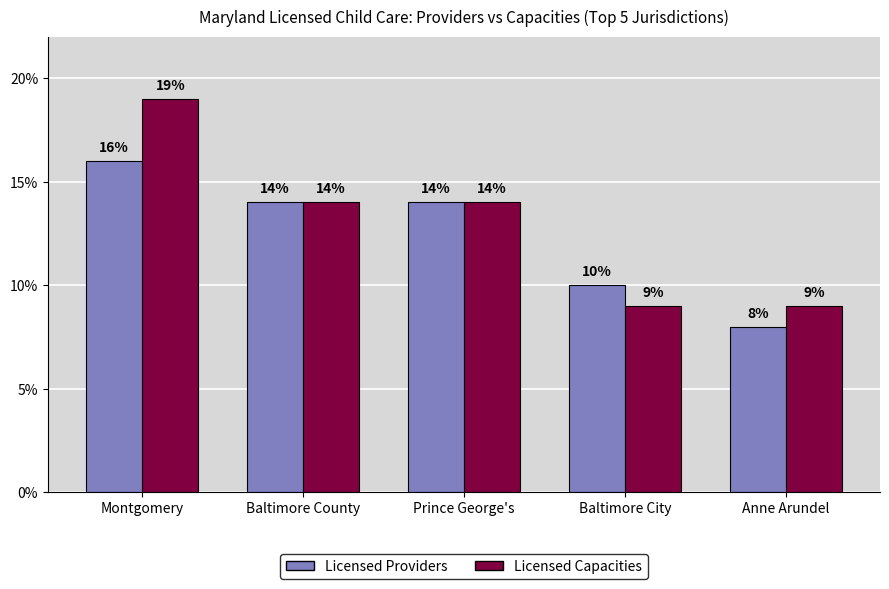

What is the sum of the Licensed Providers values at Montgomery and Prince George's?

30